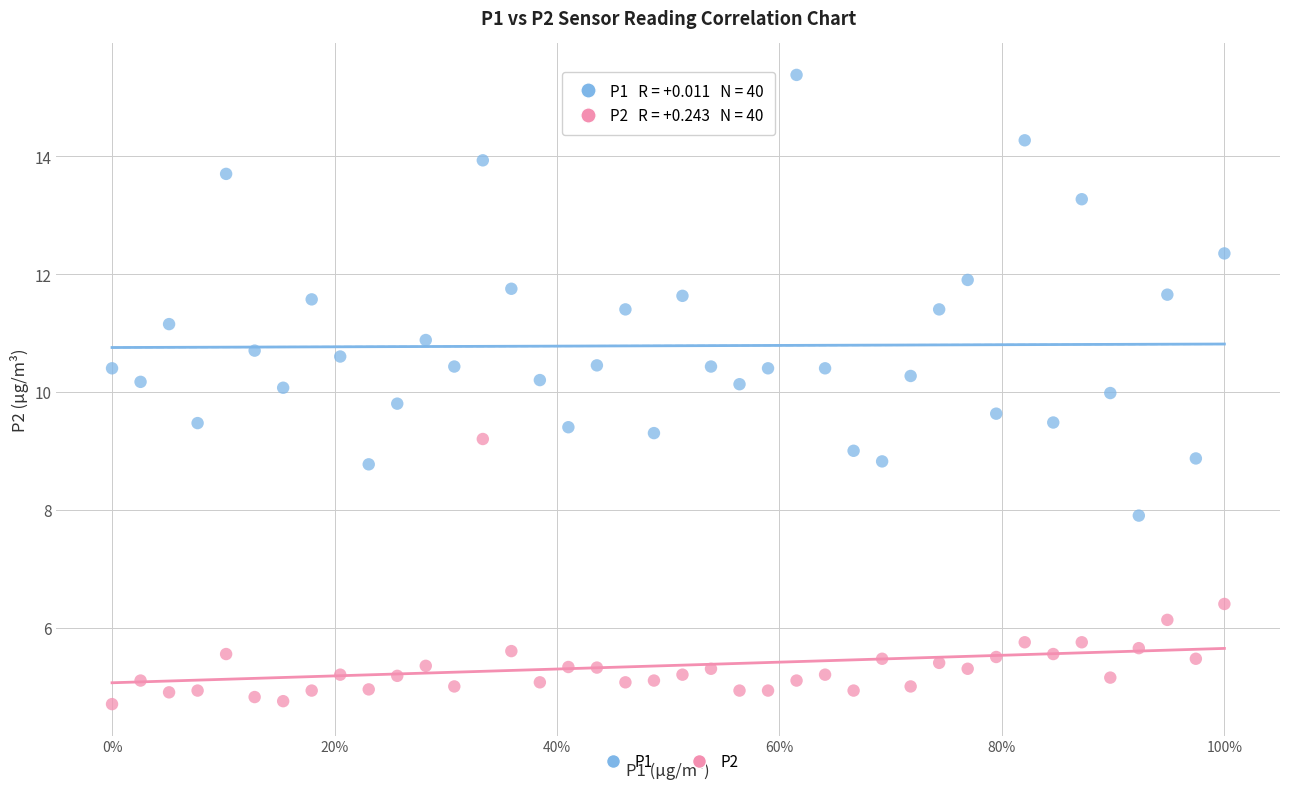

Across all data points, what is the range of X values (max minus min)?

1.0